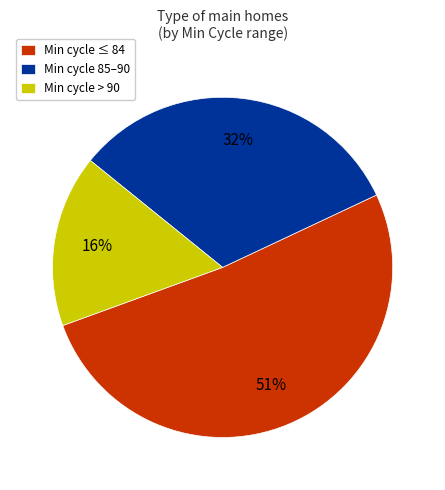

The Min cycle 85–90 slice represents 32% of the pie. True or false?

True